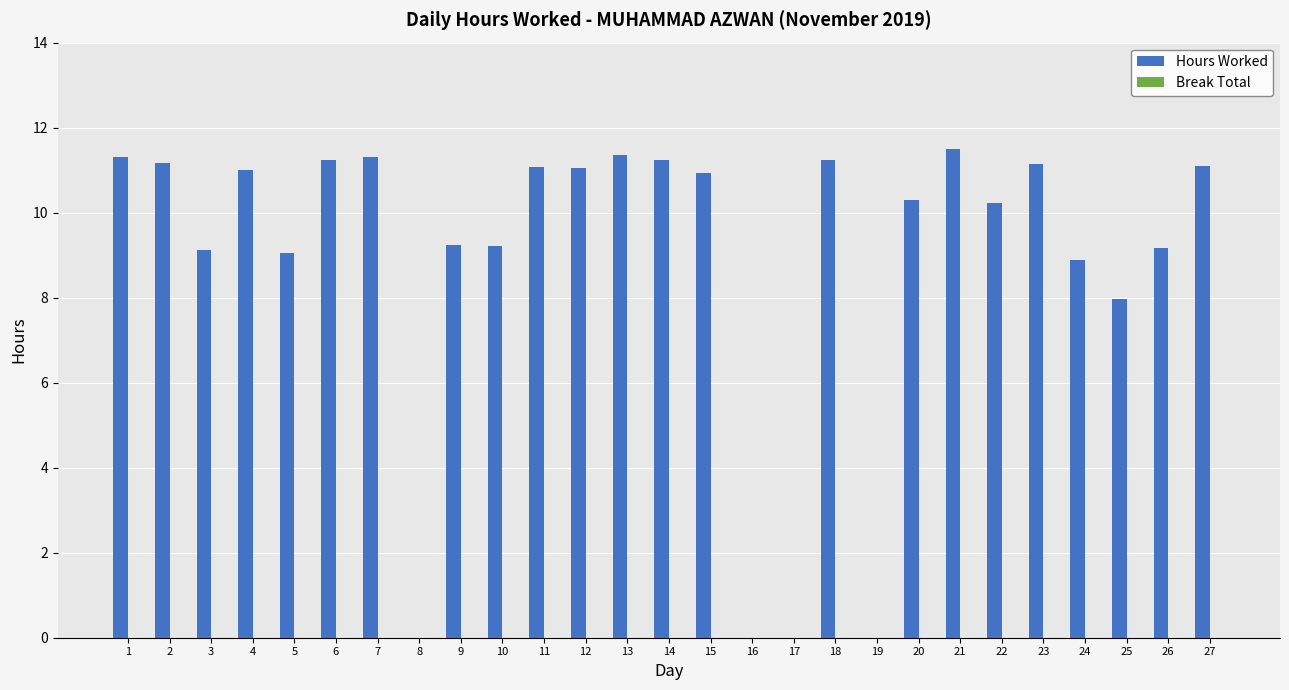

The chart shows a value of 12.5 at 24. True or false?

False